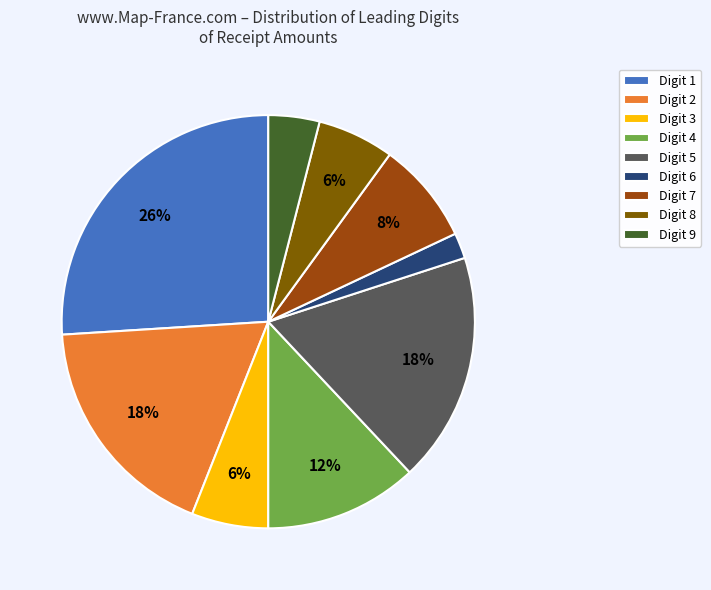

What is the largest slice in the pie chart?

Digit 1